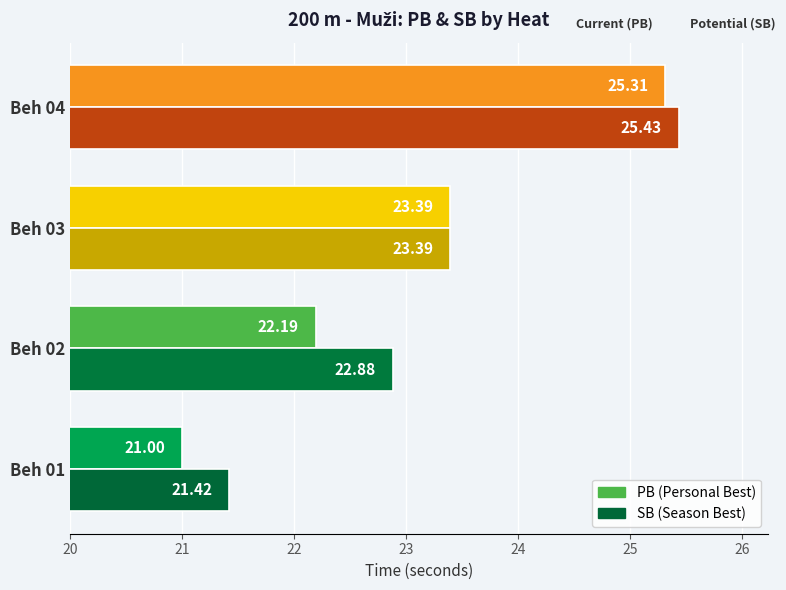

What is the spread (max minus min) of values at Beh 01?

0.4